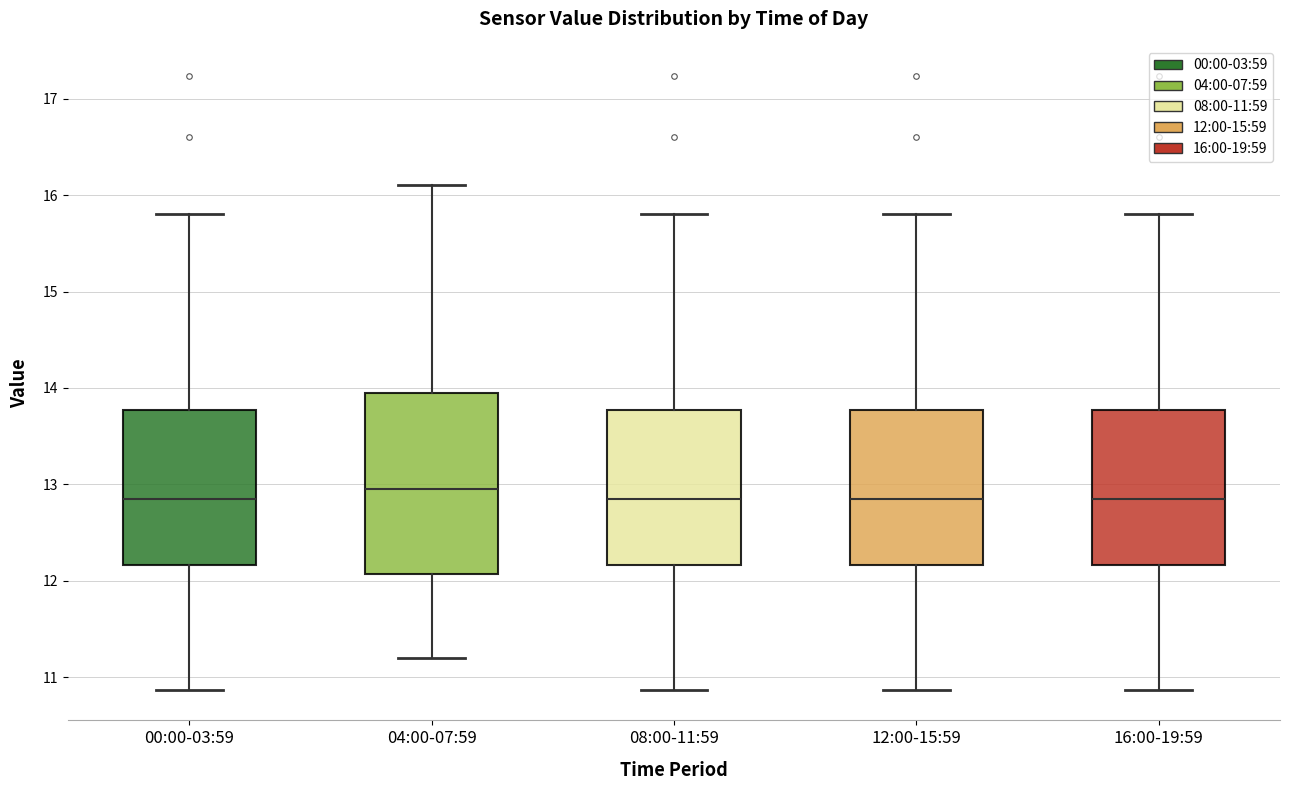

Reading left to right, transcribe this box plot: for each box, give where its median line is, the range the box spans, and where its two whiskers end, as read against the y-axis. The values are not printed on the chart, so give them approximately, as read against the axis.

00:00-03:59: median 12.9, box 12.2 to 13.8, whiskers 10.9 to 15.8
04:00-07:59: median 13.0, box 12.1 to 14.0, whiskers 11.2 to 16.1
08:00-11:59: median 12.9, box 12.2 to 13.8, whiskers 10.9 to 15.8
12:00-15:59: median 12.9, box 12.2 to 13.8, whiskers 10.9 to 15.8
16:00-19:59: median 12.9, box 12.2 to 13.8, whiskers 10.9 to 15.8